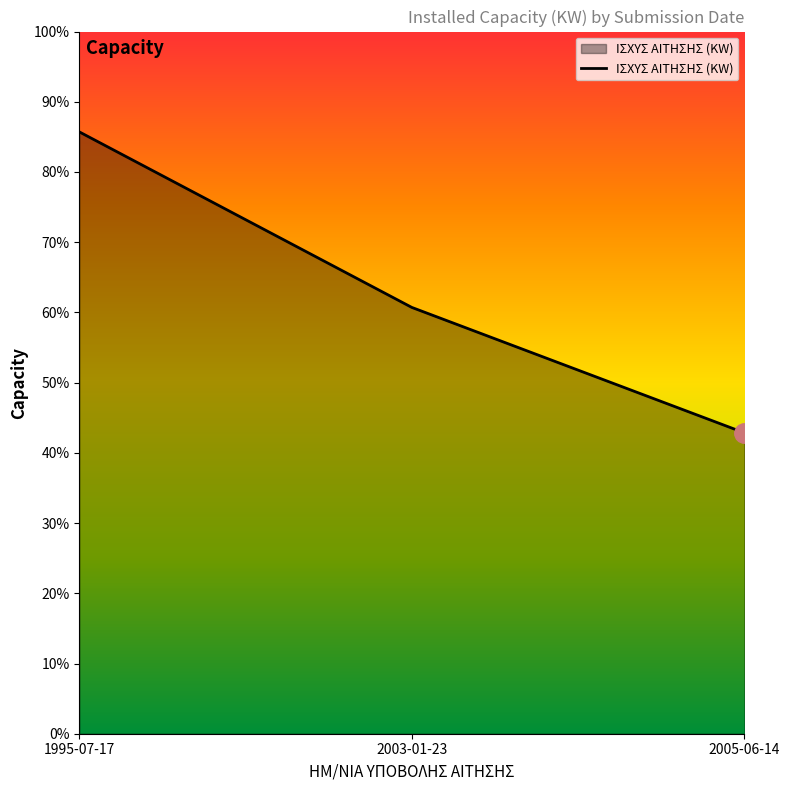

Does the chart have visible grid lines?

No